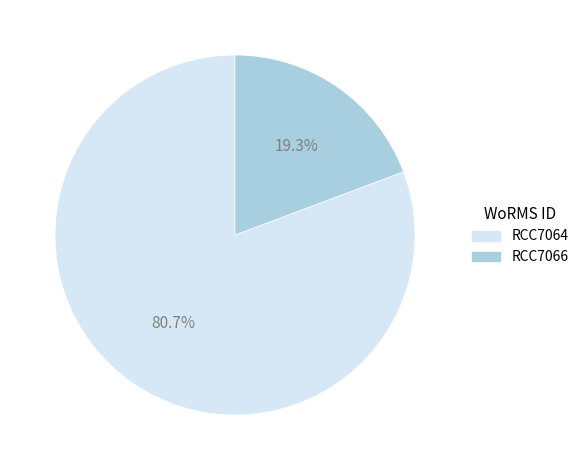

Is there a majority slice in this chart?

Yes